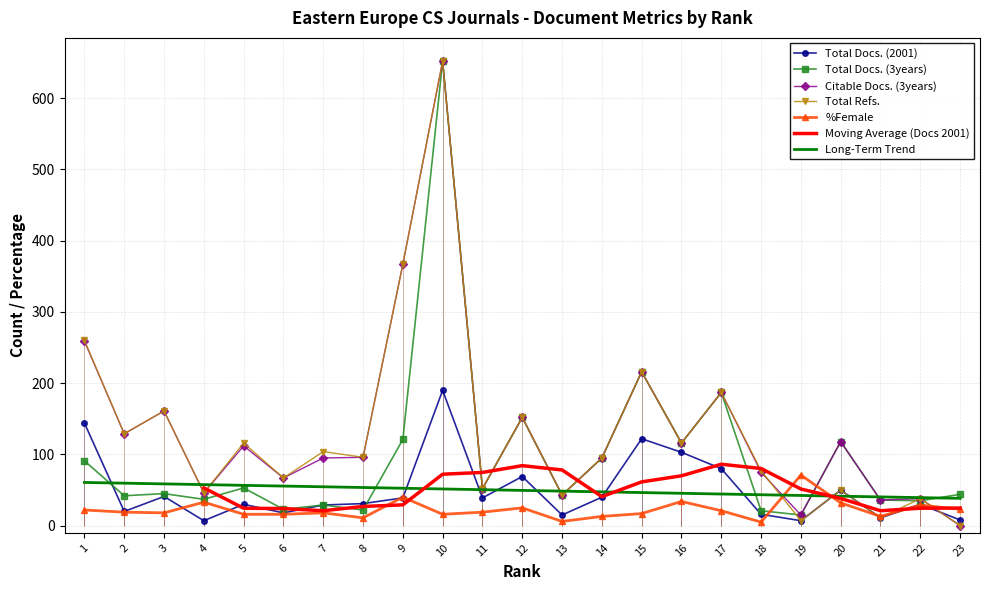

What is the value of the %Female point at the 13th from the left?

6